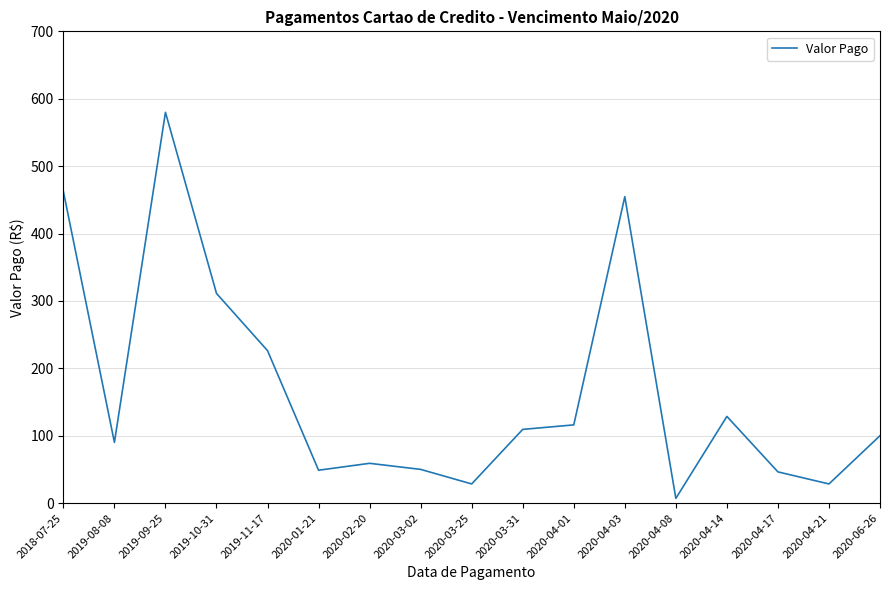

Is it true that the value at 2018-07-25 is 462.4?

True